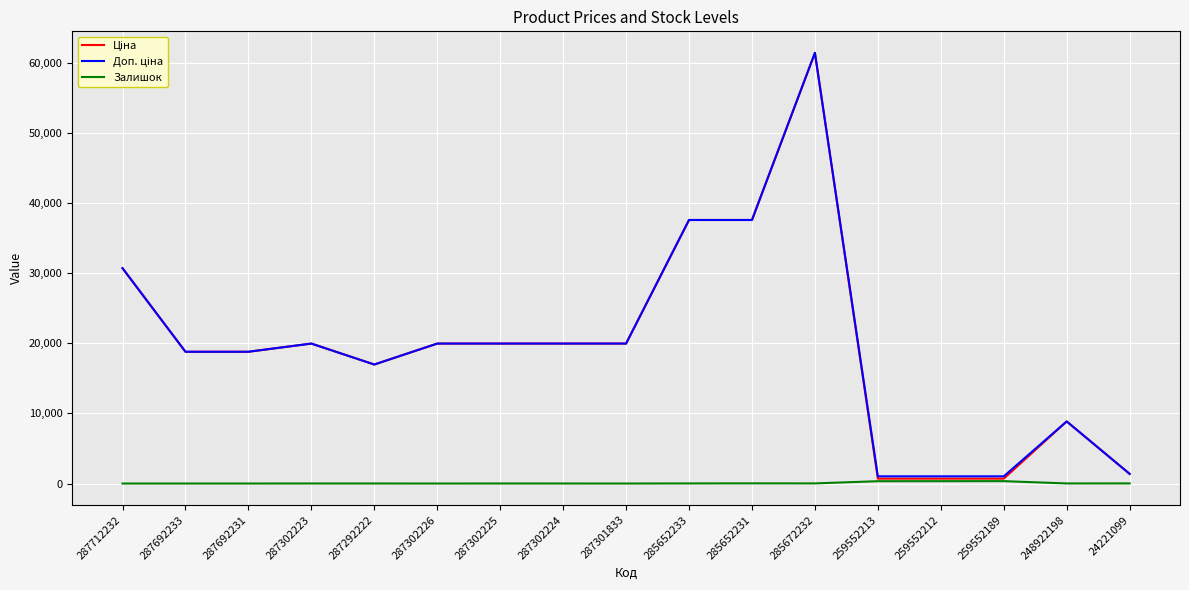

True or false: Залишок has a value of 0.0 at 287712232.

True